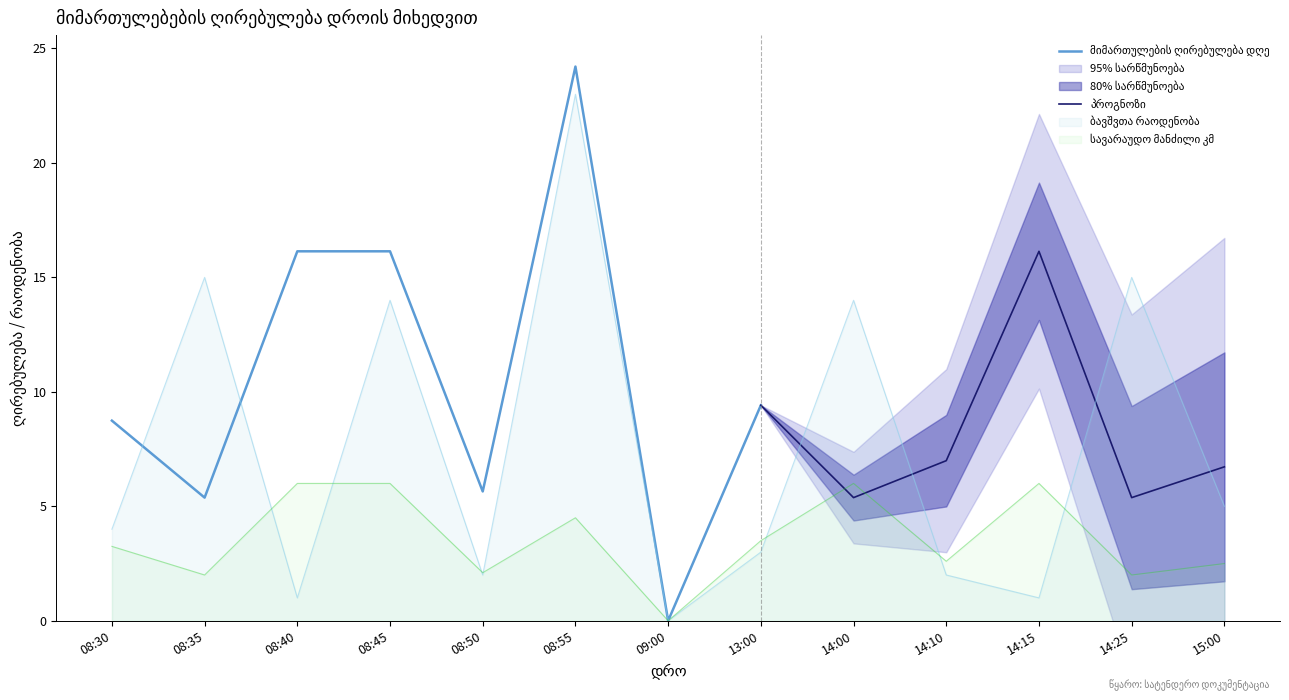

After their last crossing, which series has the higher values: ბავშვთა რაოდენობა or სავარაუდო მანძილი კმ?

ბავშვთა რაოდენობა